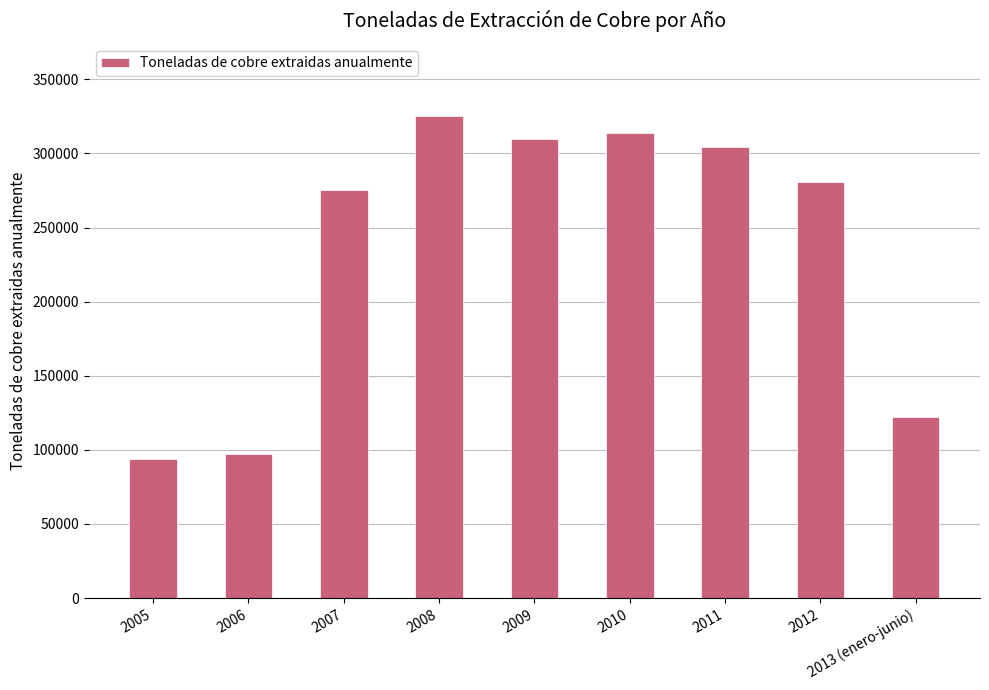

What is the label of the 7th bar from the left?

2011